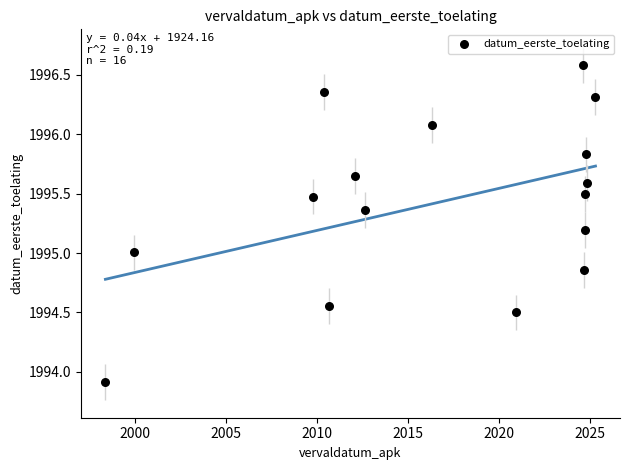

What is the range of X values (max minus min)?

27.0